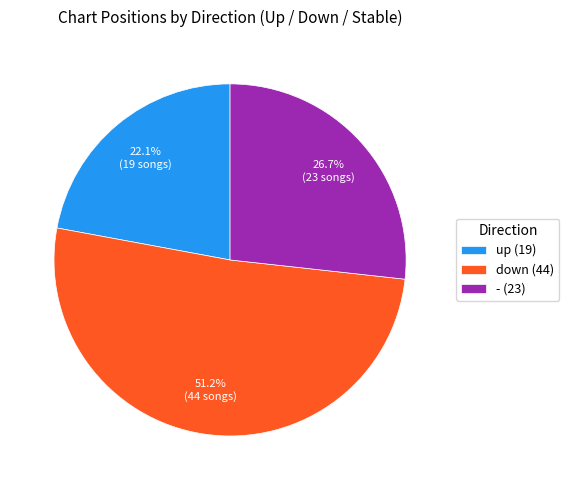

To the nearest percent, what portion does up represent?

22%